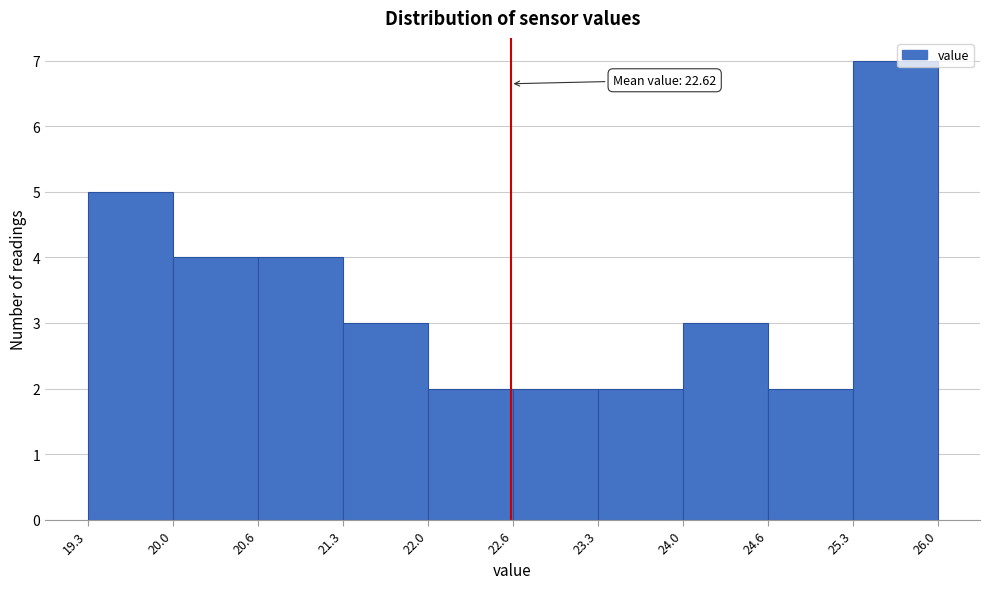

Which range on the x-axis has the tallest bar?

25.3 to 26.0